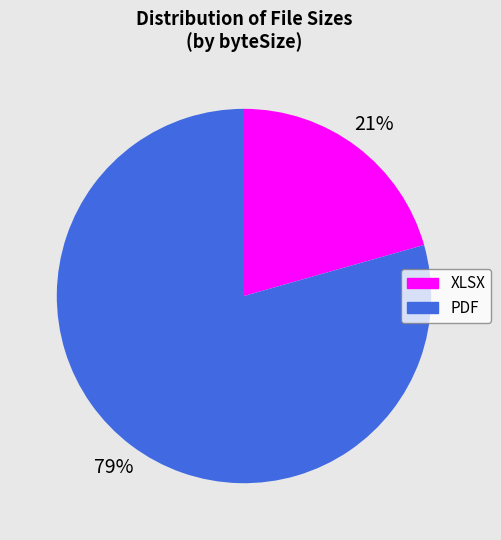

Count the number of slices in the pie.

2